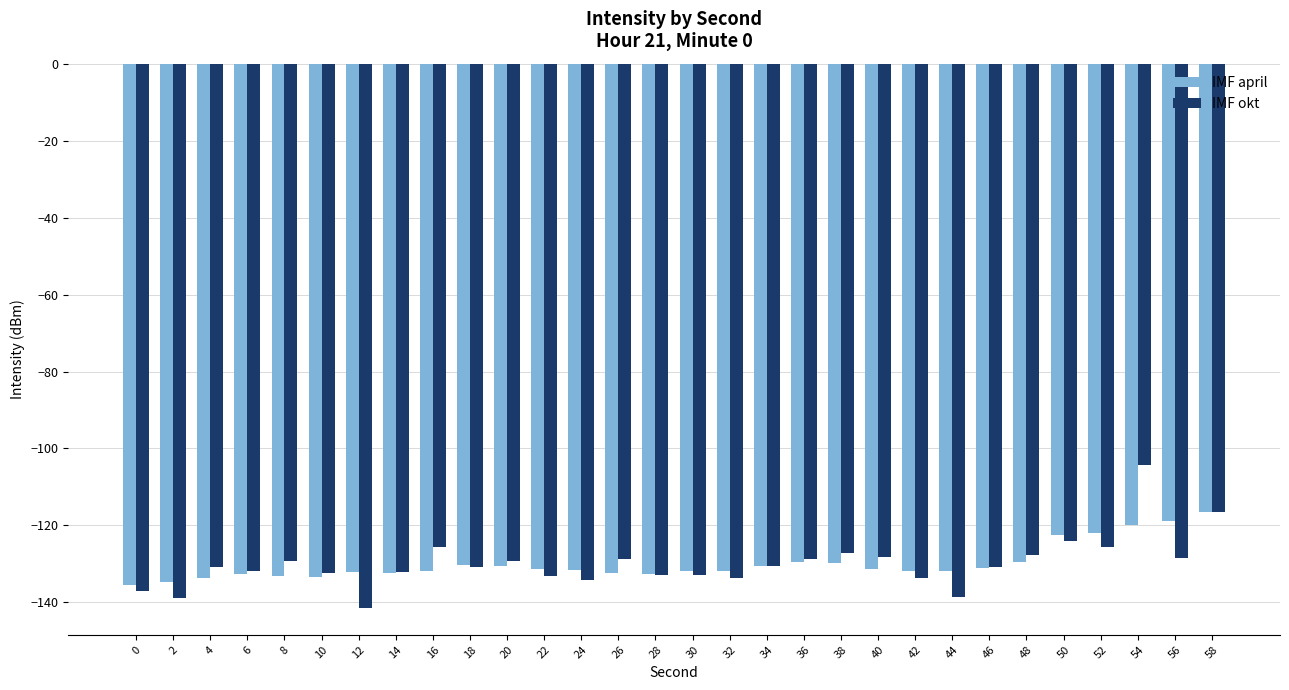

What is the value of the IMF okt bar at the 1st from the left?

-136.9